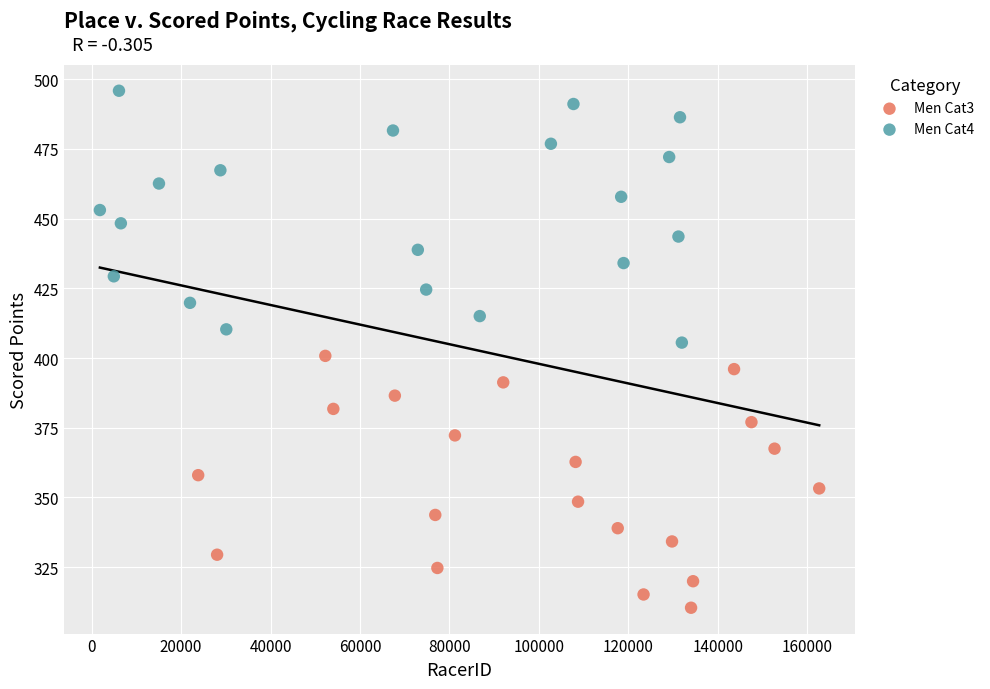

What are all the series names shown in the legend?

Men Cat3, Men Cat4